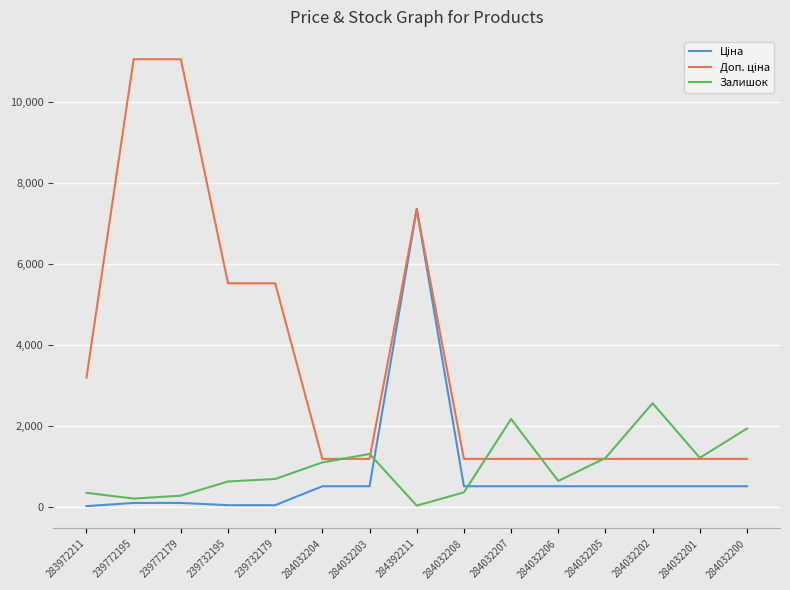

What position from the left is 283972211?

1